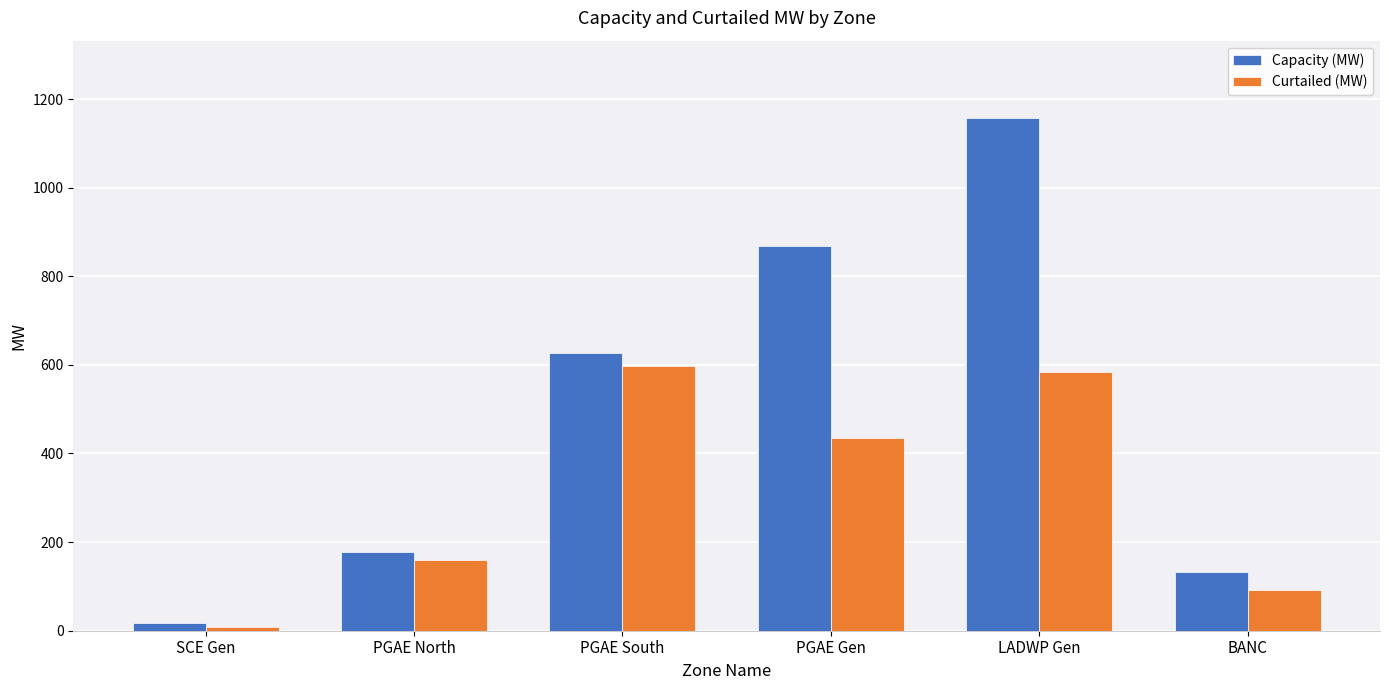

What is the total value across all series at SCE Gen?

25.5